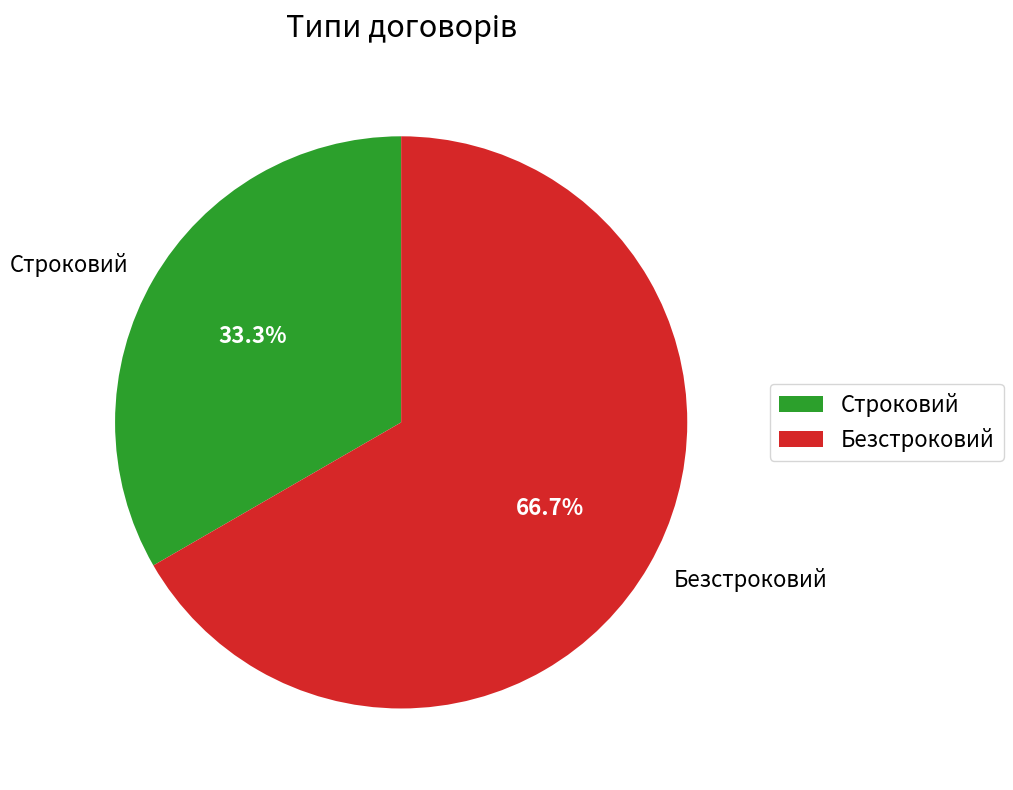

Is there any slice that represents more than half of the pie?

Yes